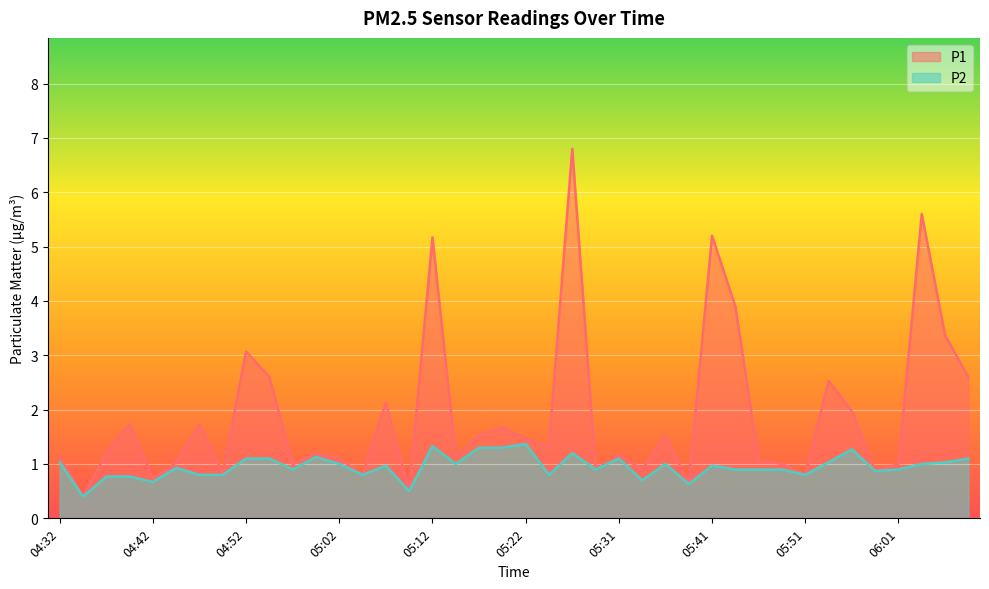

Between 04:45 and 05:31, which series saw the biggest shift?

P2